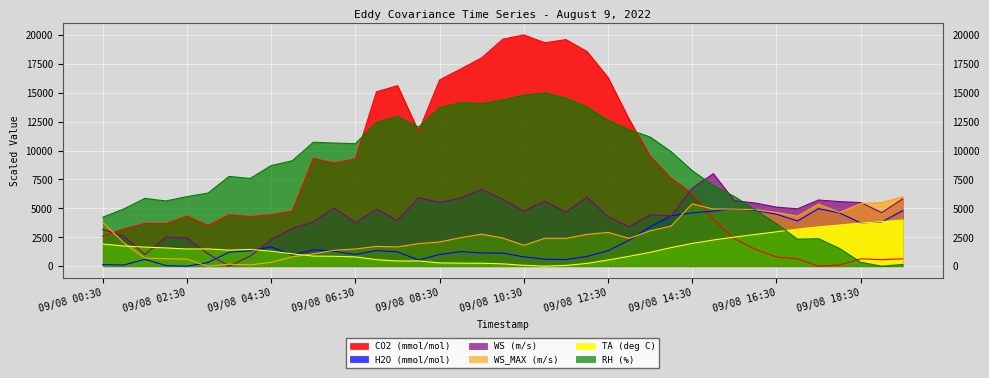

Is the value of TA (deg C) at 20220809110000 greater than the value of H2O (mmol/mol) at 20220809180000?

No